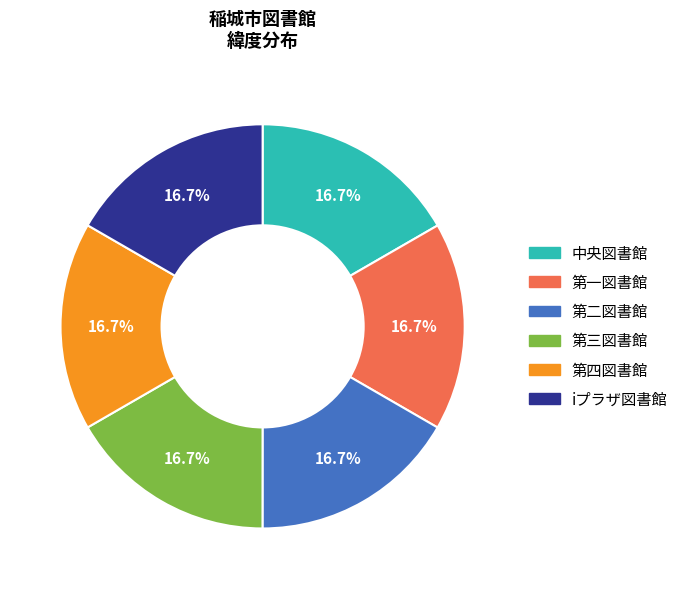

Is there any slice that represents more than half of the pie?

No